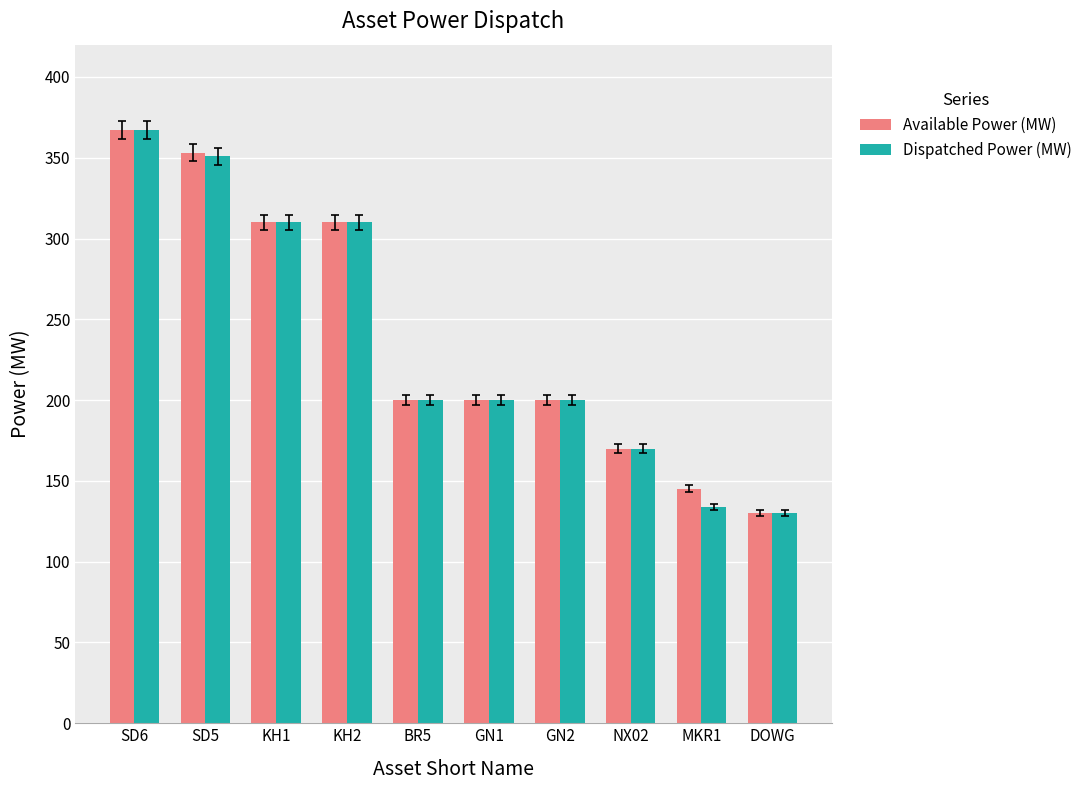

What is the label of the 1st bar from the right?

DOWG